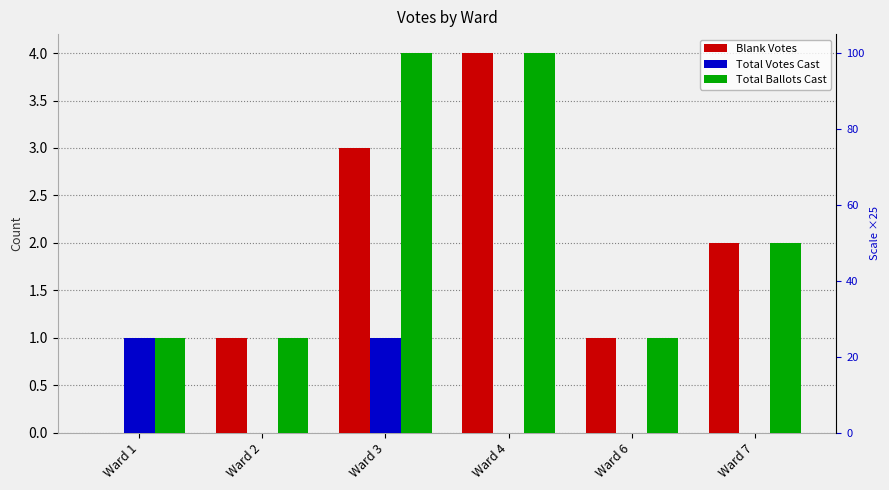

Is the value of Total Ballots Cast at Ward 4 greater than the value of Total Votes Cast at Ward 2?

Yes